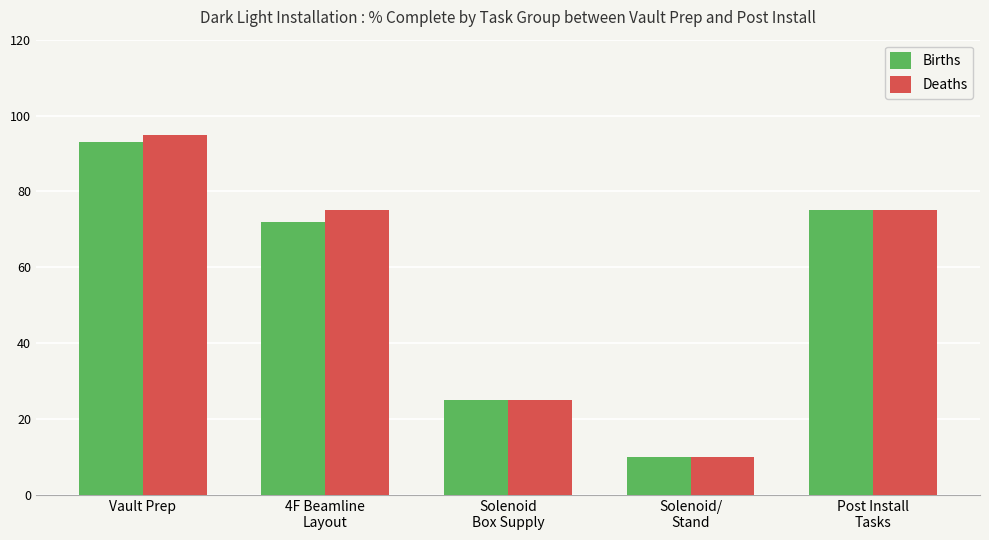

How many groups of bars are there?

5